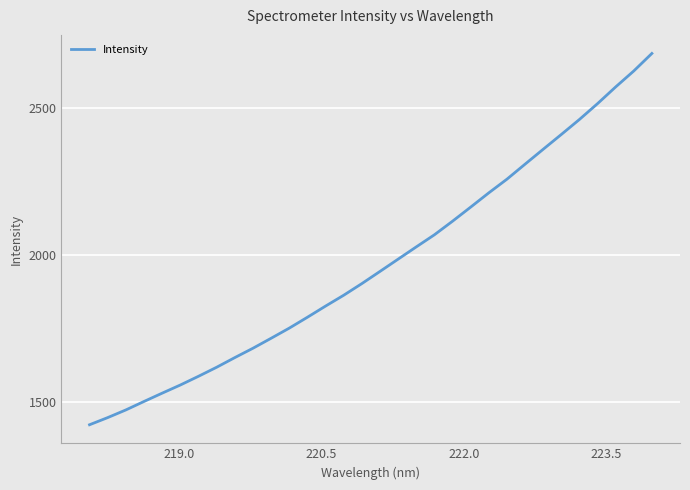

What is the greatest value displayed?

2687.4